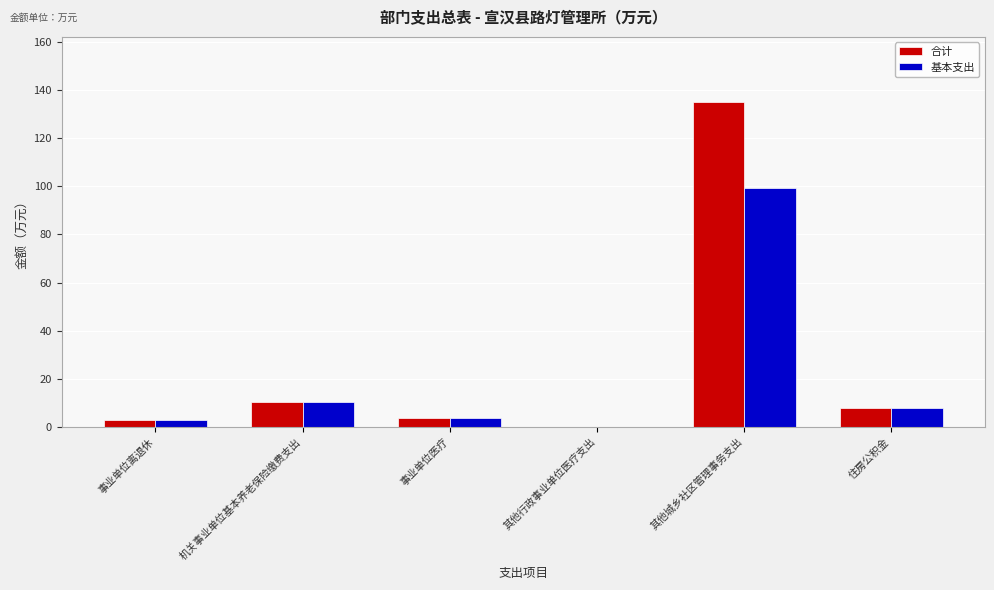

The value of 基本支出 at 其他城乡社区管理事务支出 is 99.4. True or false?

True